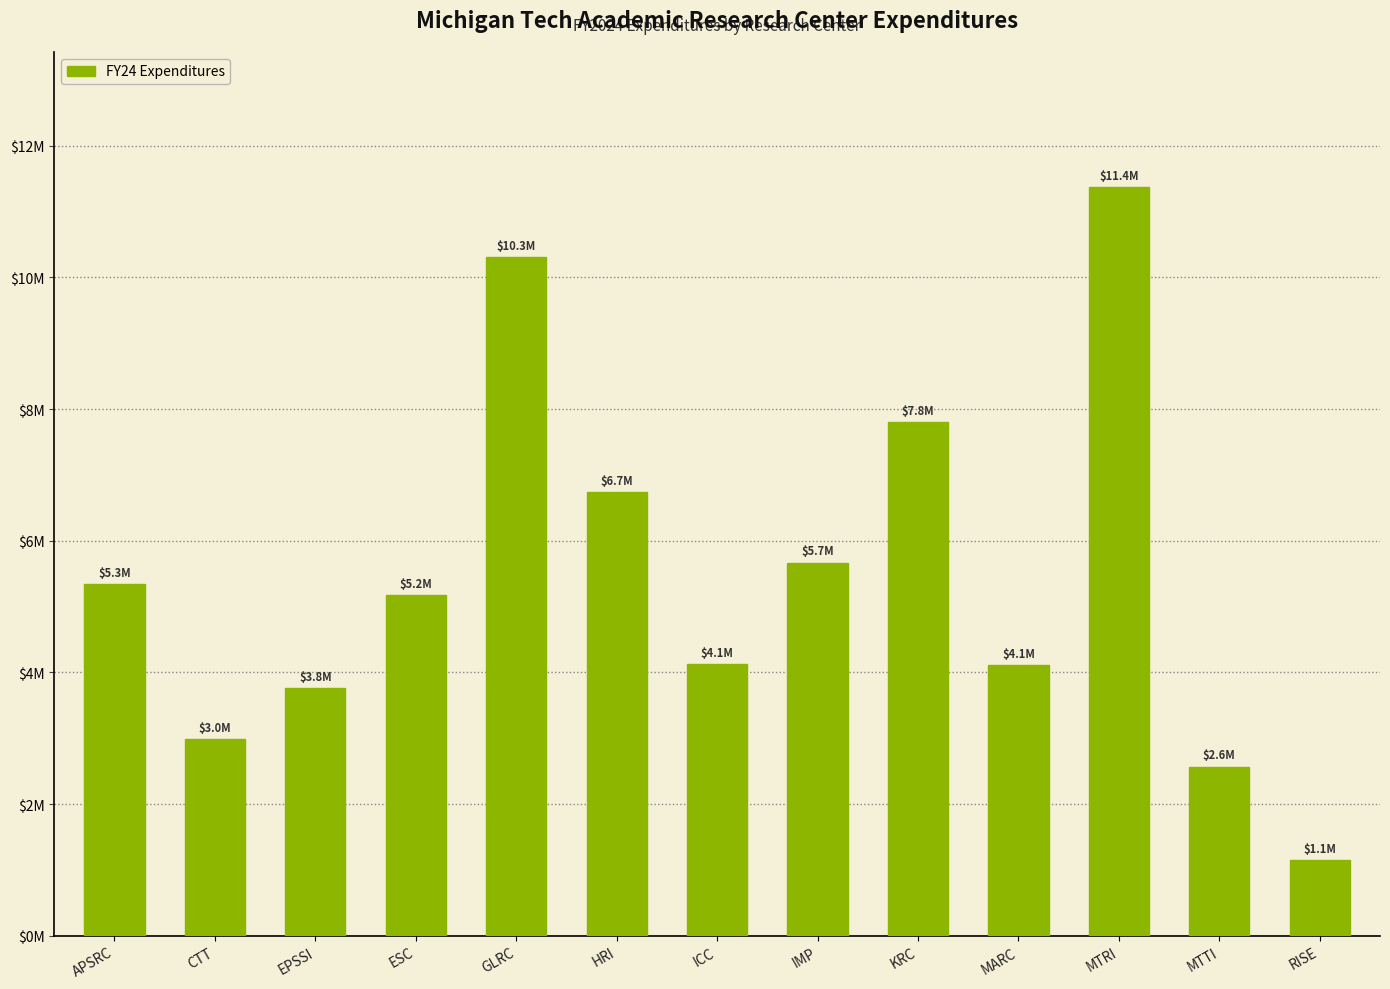

True or false: the data shows 6952934 at ICC.

False